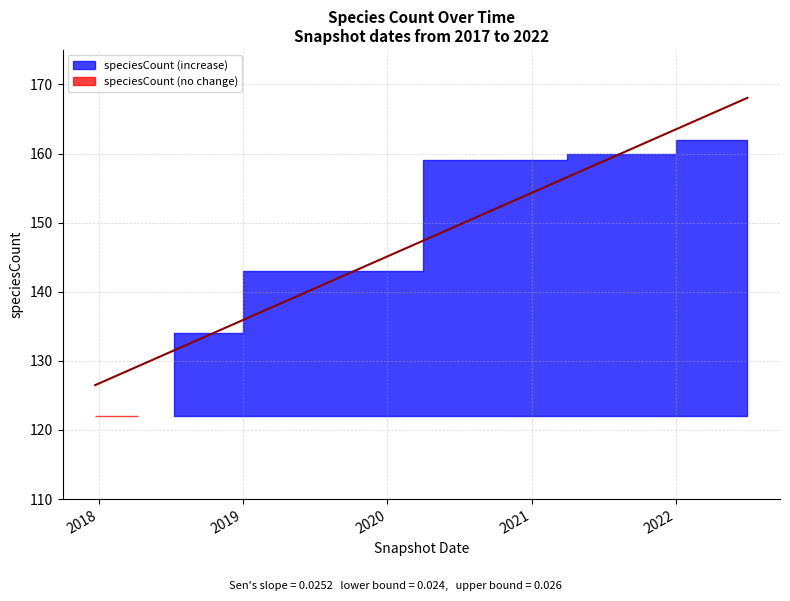

Rank the categories by value from lowest to highest.

2017-12-22, 2018-04-09, 2018-07-11, 2018-09-28, 2019-01-01, 2019-04-06, 2019-07-01, 2019-10-09, 2020-01-01, 2020-04-01, 2020-07-01, 2020-10-01, 2021-01-01, 2021-04-01, 2021-07-01, 2021-10-01, 2022-01-01, 2022-04-01, 2022-07-01